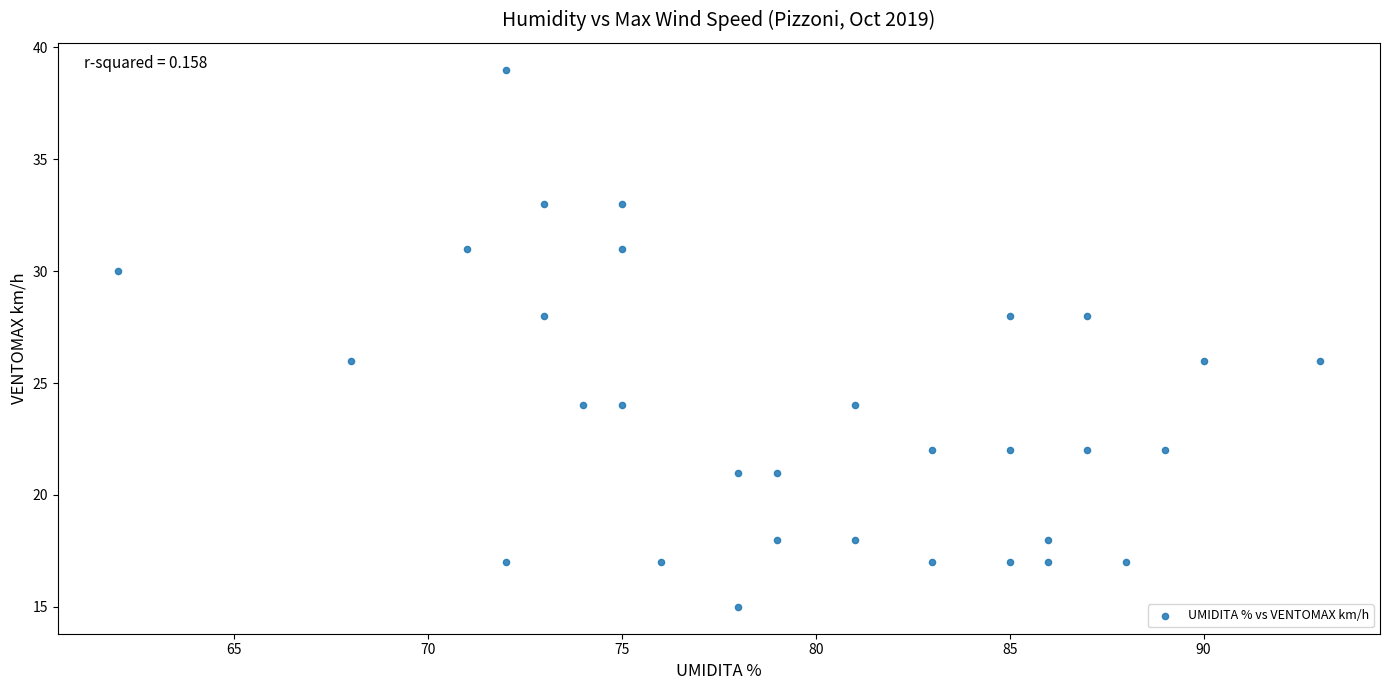

What is the range of Y values (max minus min)?

24